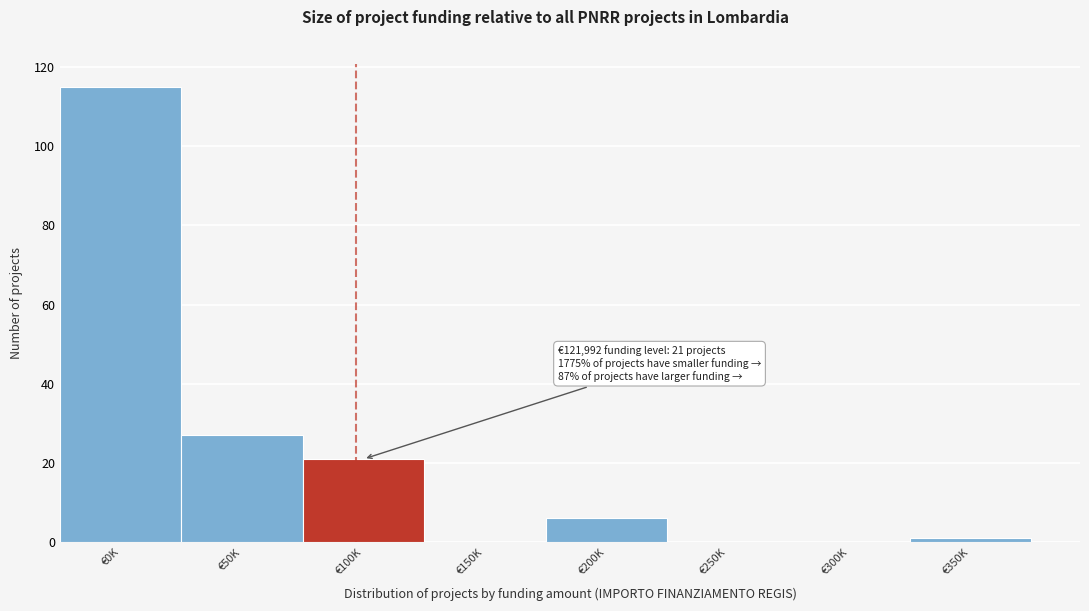

Reading left to right, what are all the values shown in this chart?

€0K=115	€50K=27	€100K=21	€150K=0	€200K=6	€250K=0	€300K=0	€350K=1